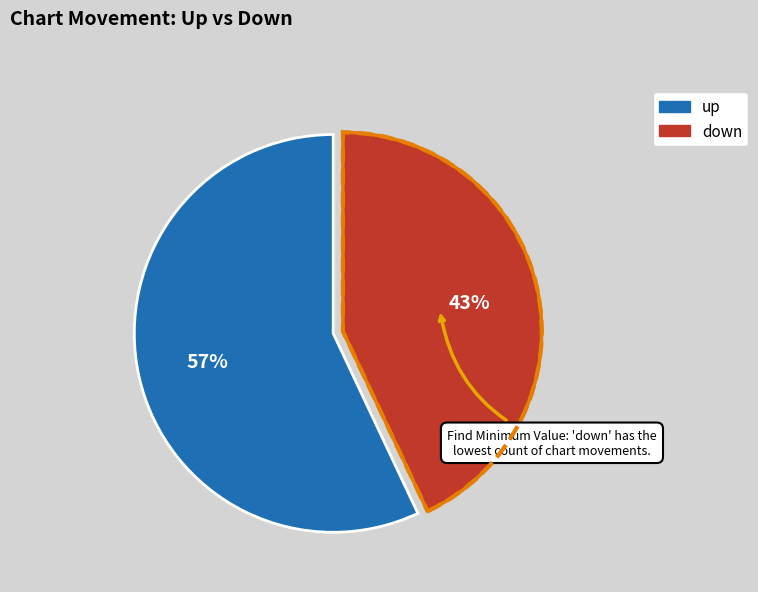

Do down and up together represent more than half of the pie?

Yes